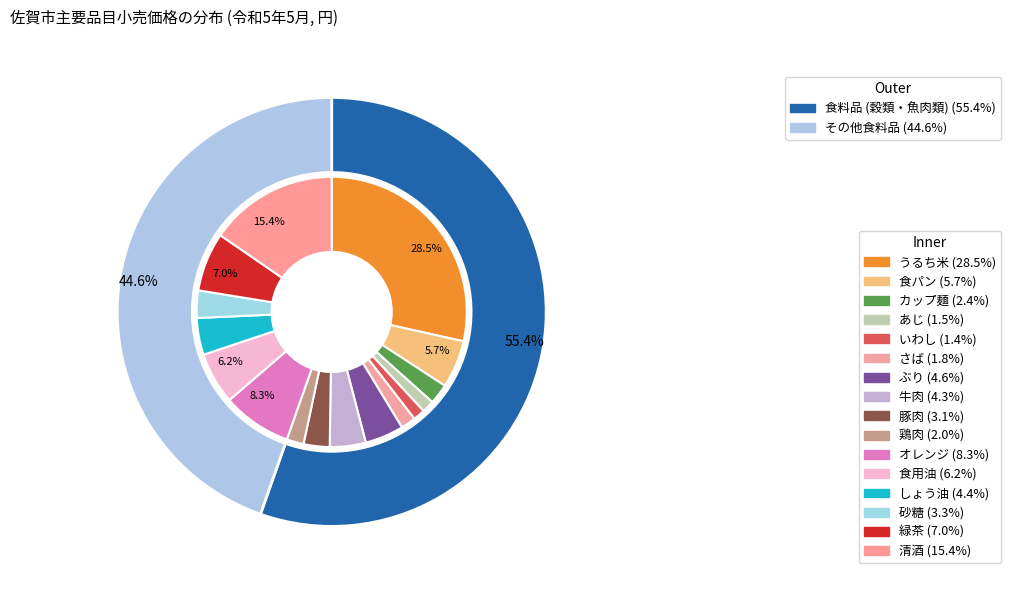

Which slice is the smallest?

いわし